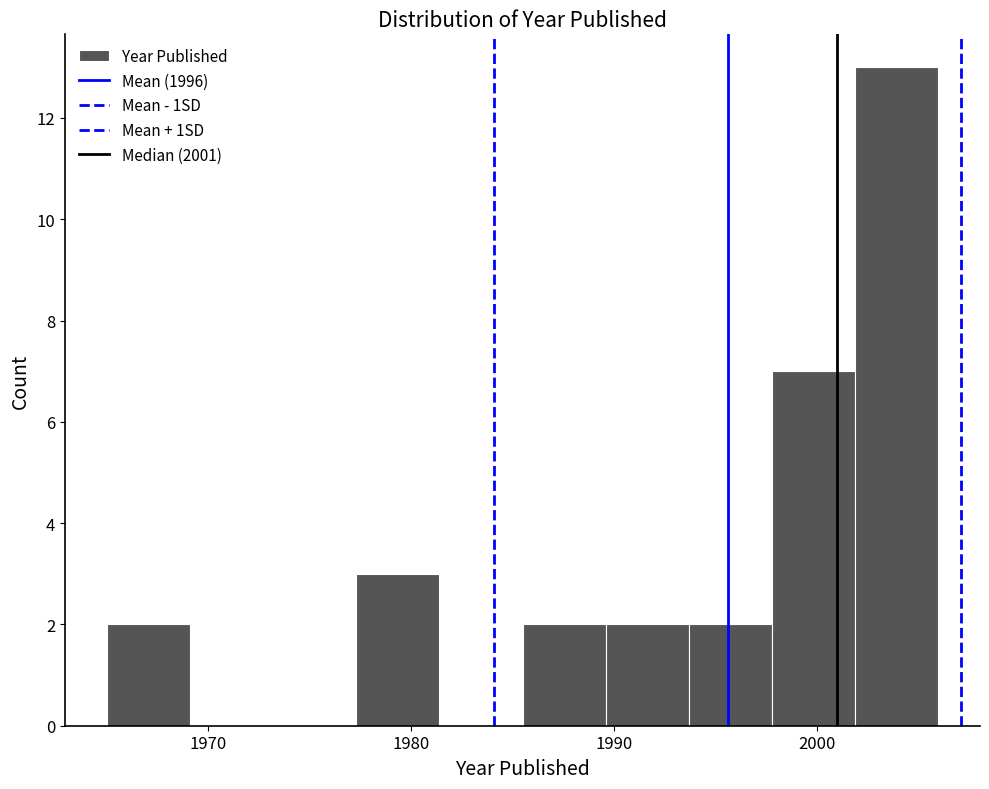

Reading left to right, list every bar in this chart as the range it spans on the x-axis followed by its height. Neither the bar edges nor the heights are printed on the chart, so give them approximately, as read against the axes.

1965.0 to 1969.1: 2
1969.1 to 1973.2: 0
1973.2 to 1977.3: 0
1977.3 to 1981.4: 3
1981.4 to 1985.5: 0
1985.5 to 1989.6: 2
1989.6 to 1993.7: 2
1993.7 to 1997.8: 2
1997.8 to 2001.9: 7
2001.9 to 2006.0: 13